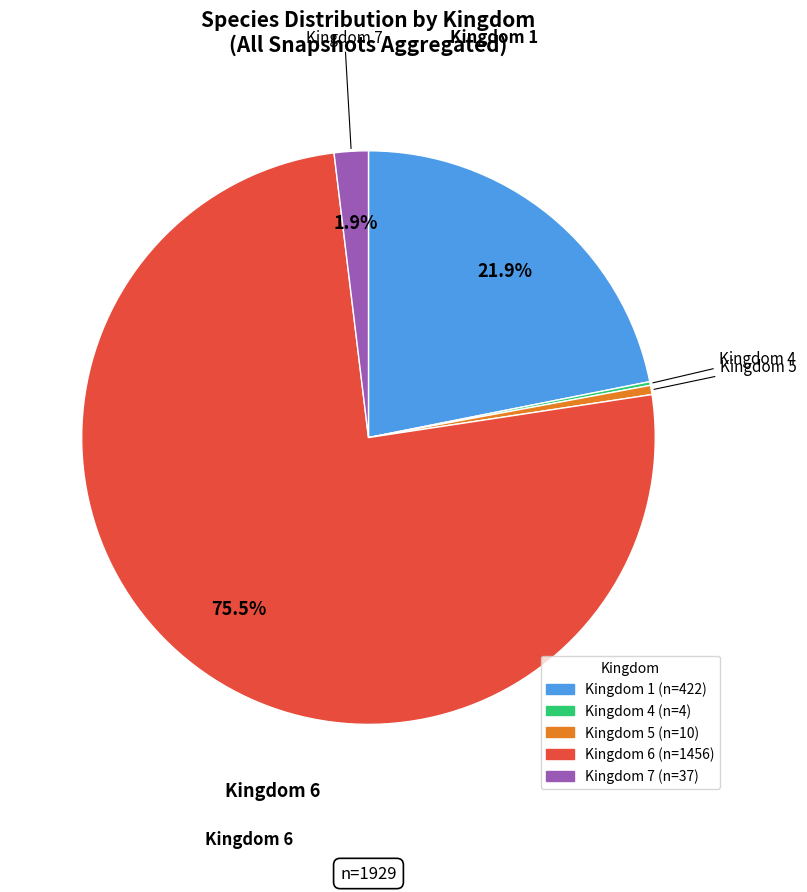

Is there a majority slice in this chart?

Yes